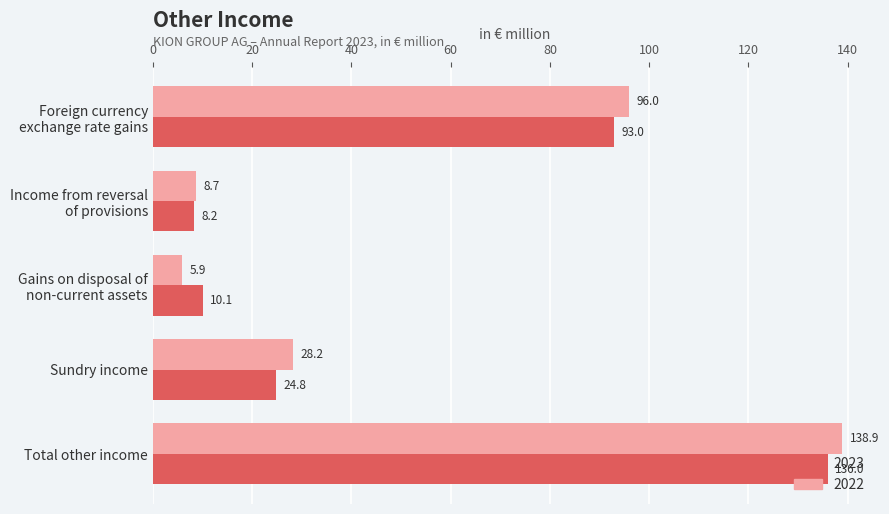

What is the difference between the maximum and minimum values in the 2022 series?

133.0